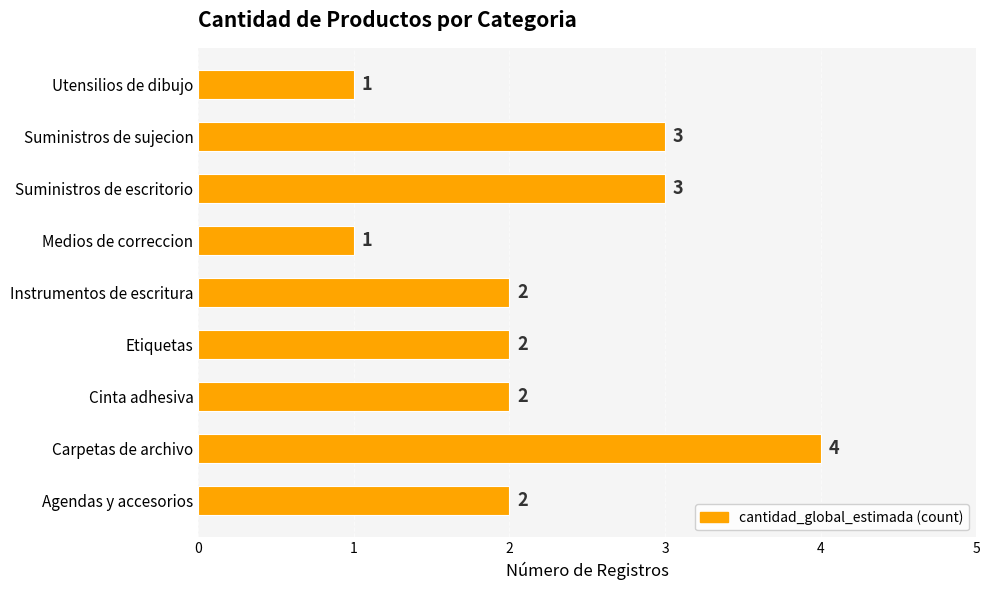

Count the values in the range 2 to 3.

6